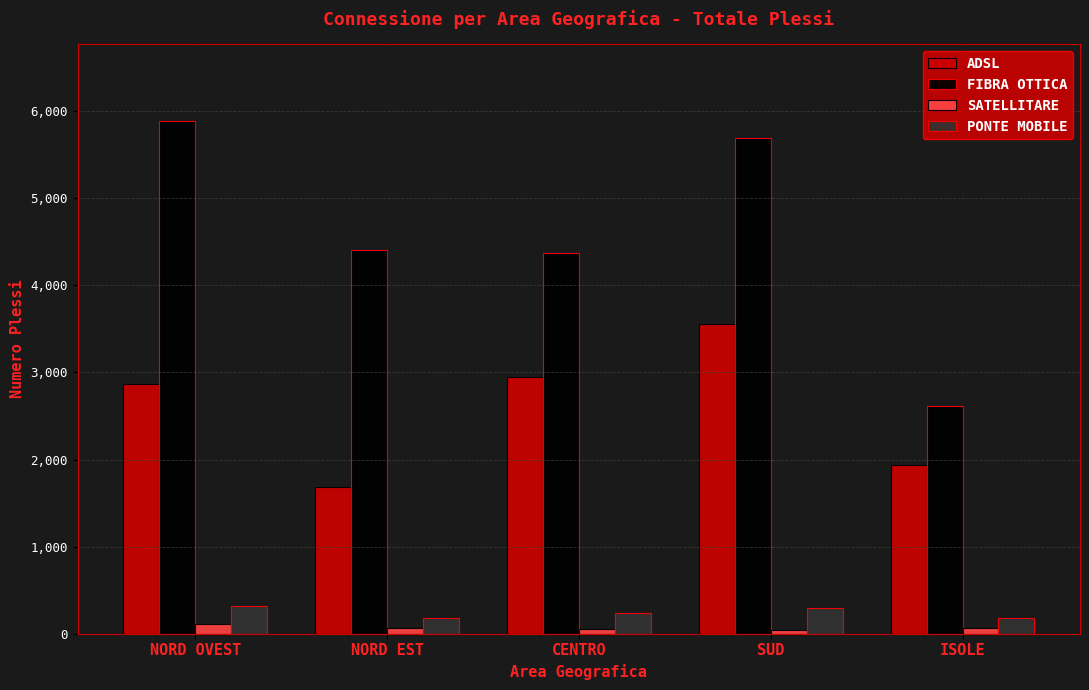

Which series has the widest spread of values?

FIBRA OTTICA